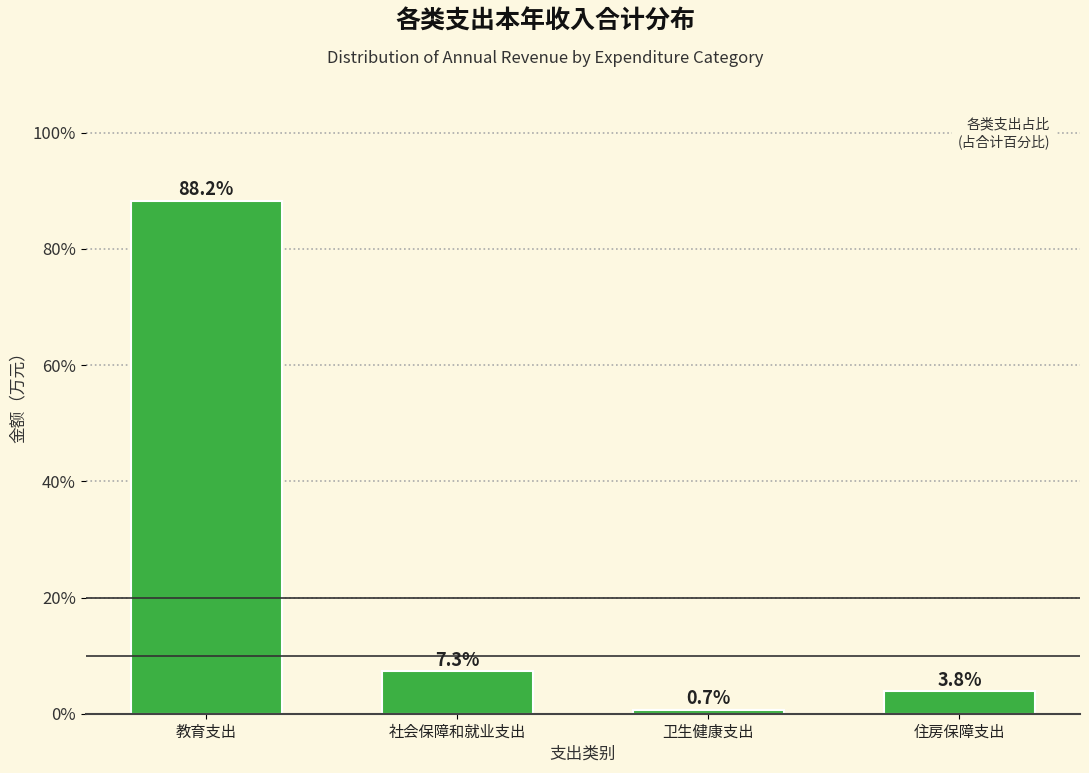

Reading left to right, extract all data points from this chart.

教育支出=88.2	社会保障和就业支出=7.3	卫生健康支出=0.7	住房保障支出=3.8